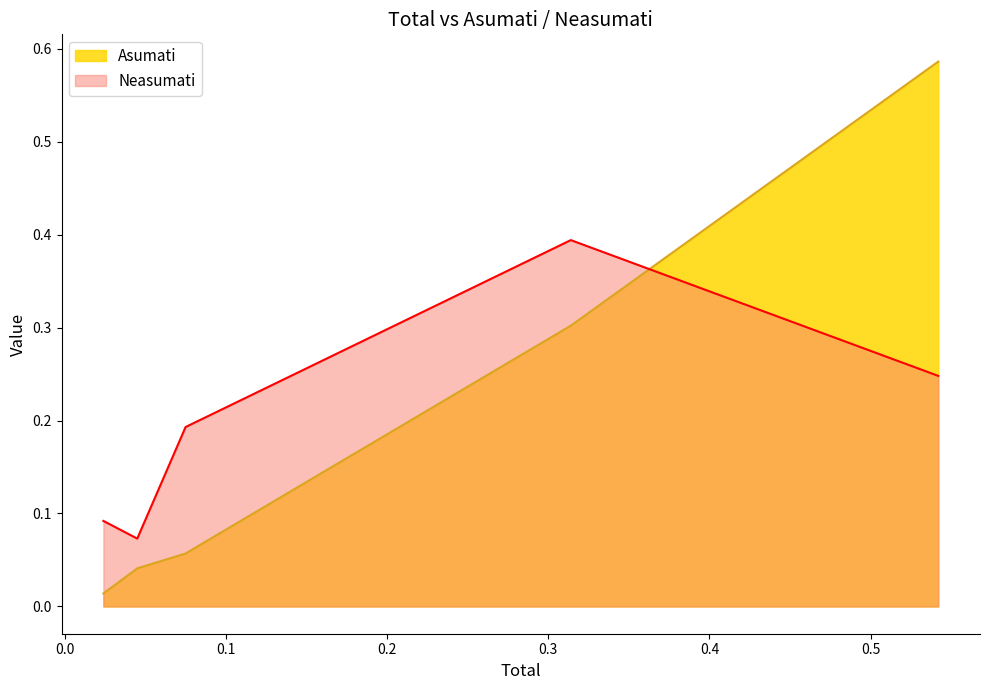

Reading left to right, list all the values displayed in this chart.

Asumati: 0.0	0.0	0.1	0.3	0.6
Neasumati: 0.1	0.1	0.2	0.4	0.2